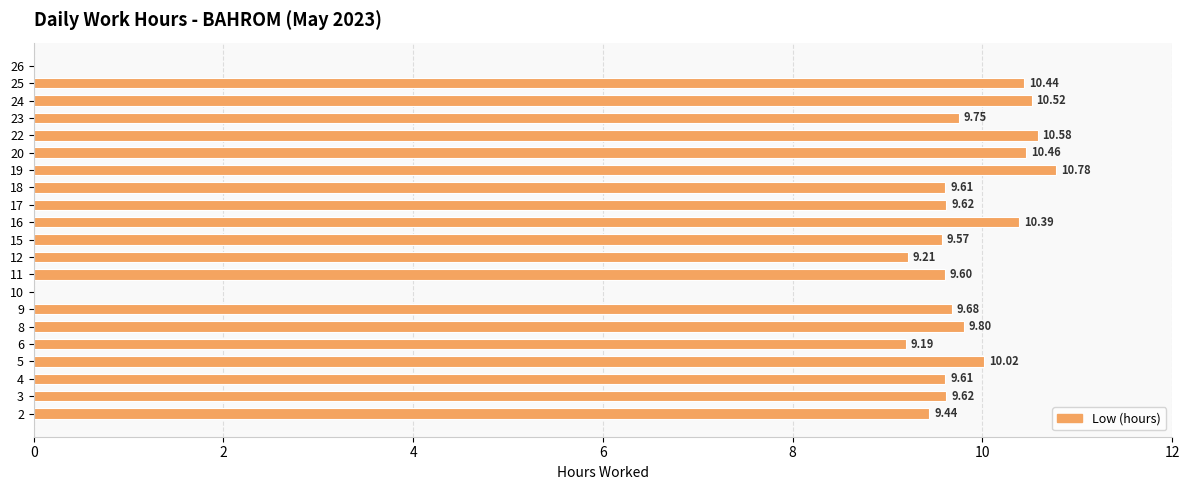

What value does the data have at 19?

10.8